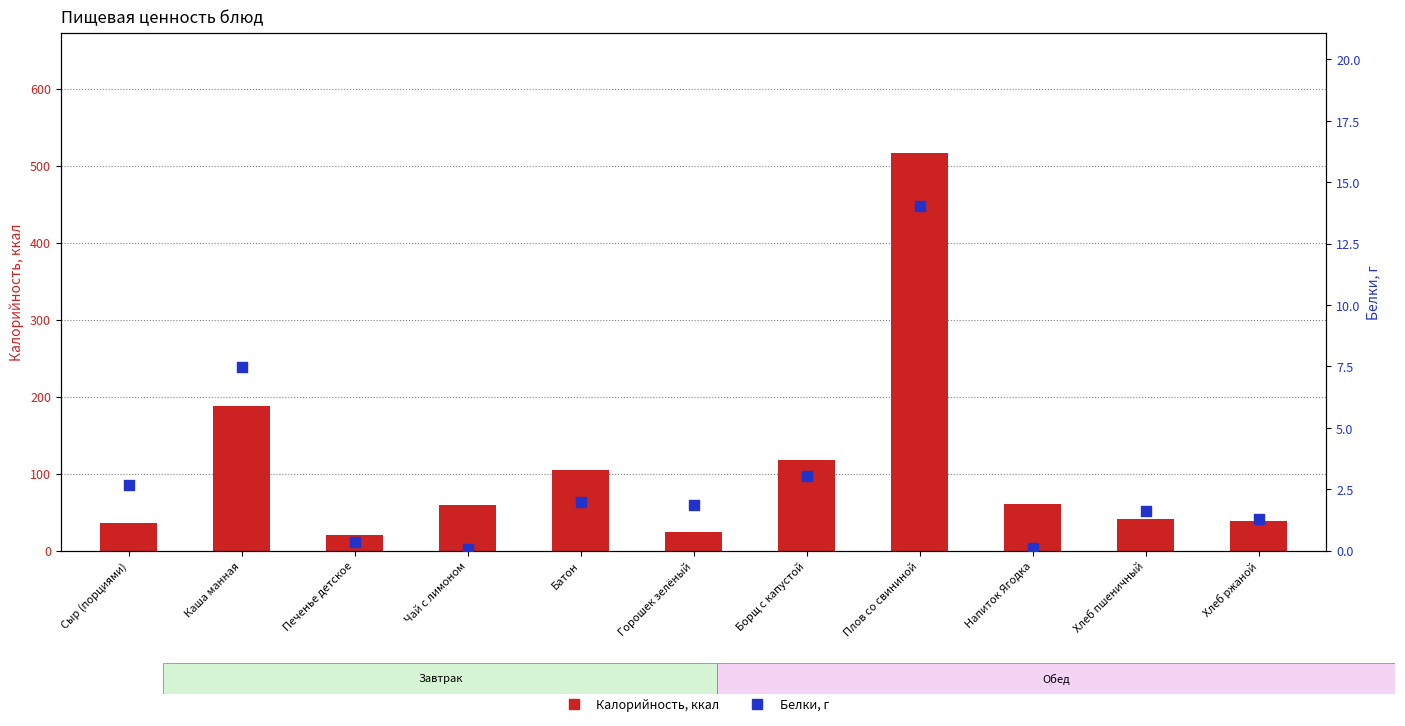

At how many categories does at least one series exceed 180?

2